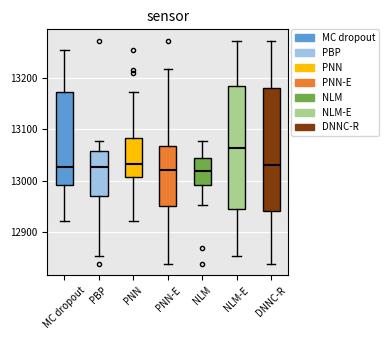

Where does the median line of the box for PNN sit on the y-axis? The values are not printed on the chart, so give them approximately, as read against the axis.

13030